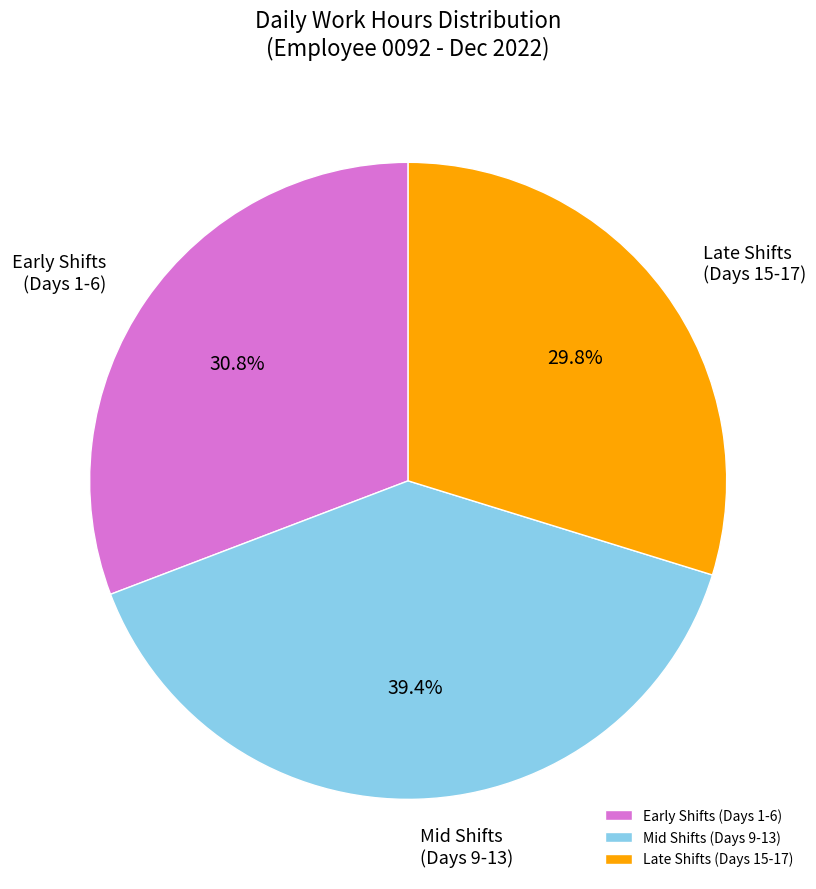

Rank the categories by value from lowest to highest.

Late Shifts (Days 15-17), Early Shifts (Days 1-6), Mid Shifts (Days 9-13)